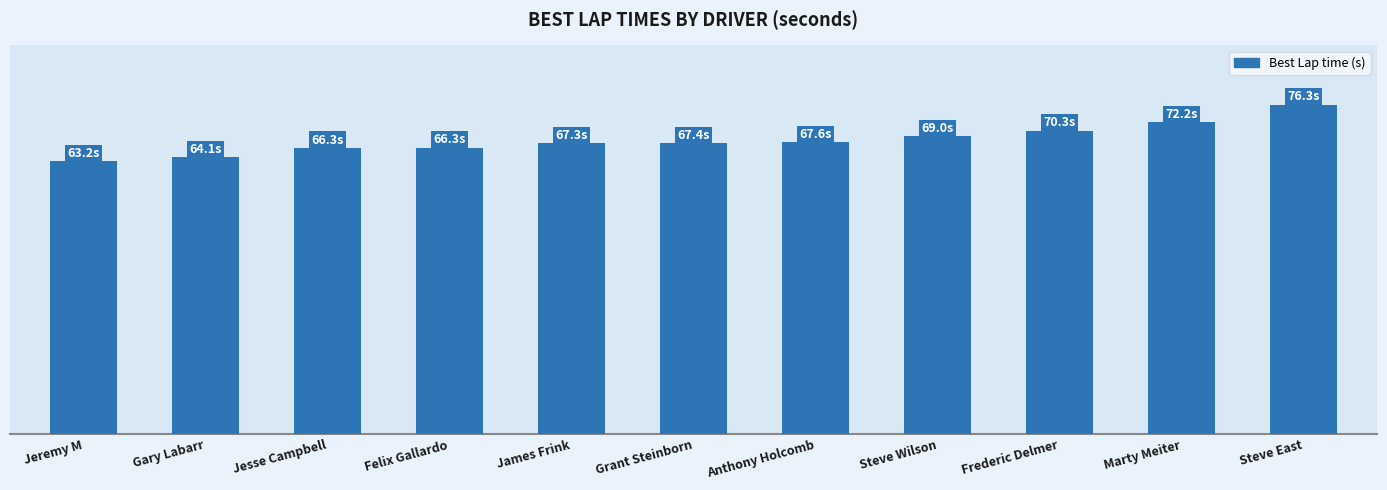

What is the approximate value at Steve Wilson?

69.0